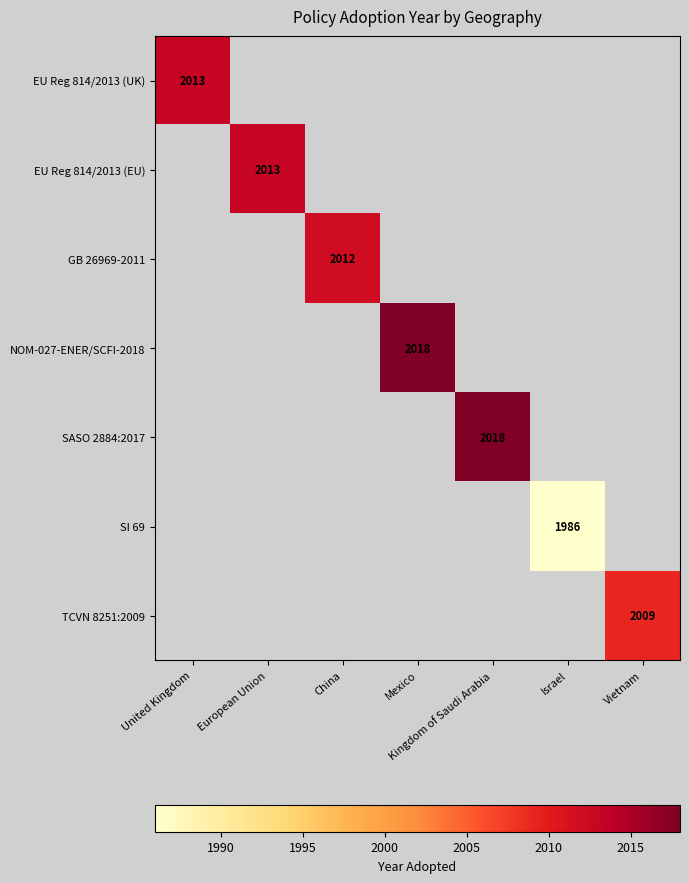

Count the number of categories in the chart.

7